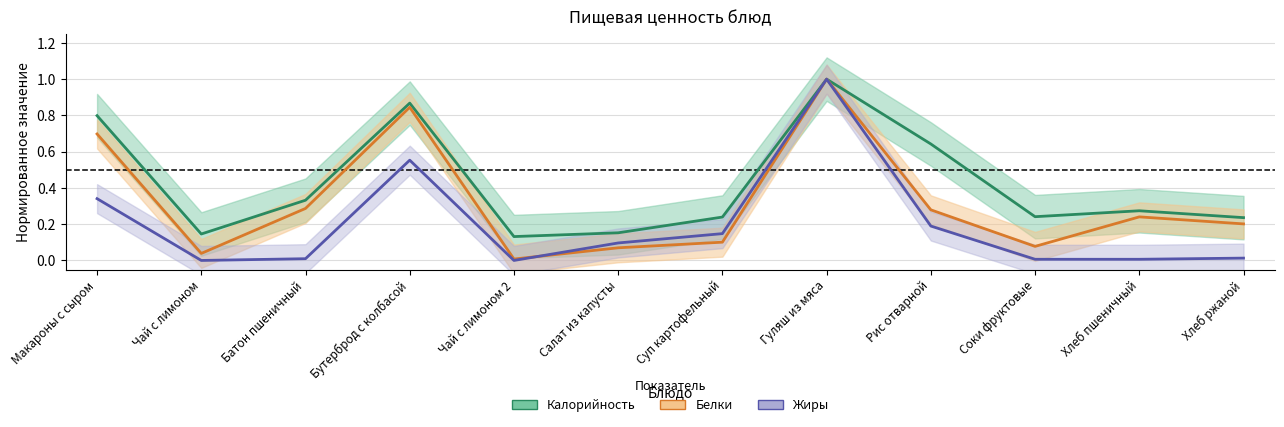

Which series has the widest spread of values?

Жиры